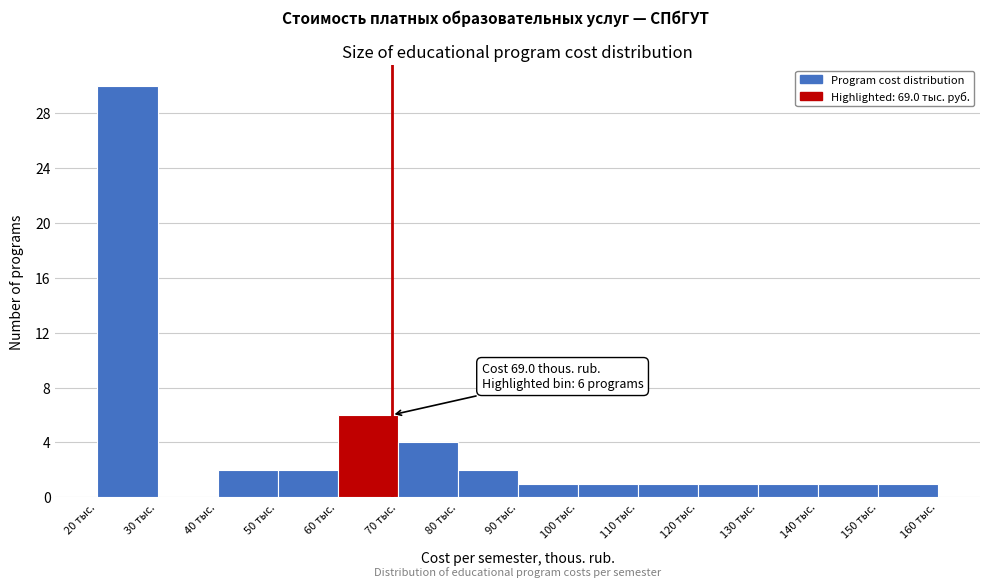

Over which range of the x-axis is the bar tallest?

20 to 30